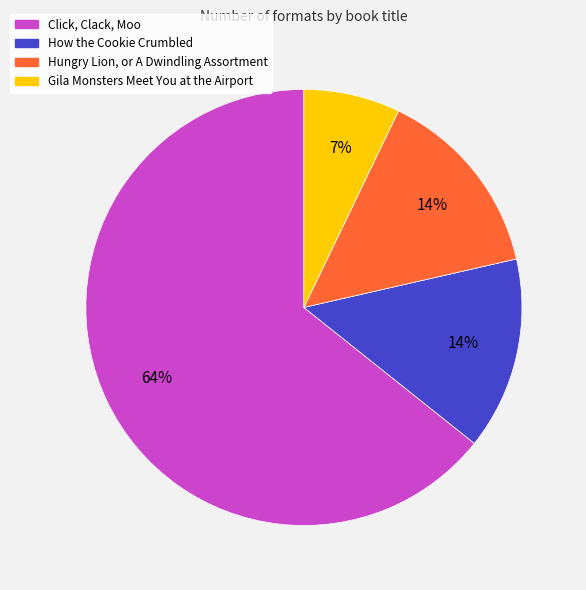

True or false: Hungry Lion, or A Dwindling Assortment accounts for 28% of the total.

False